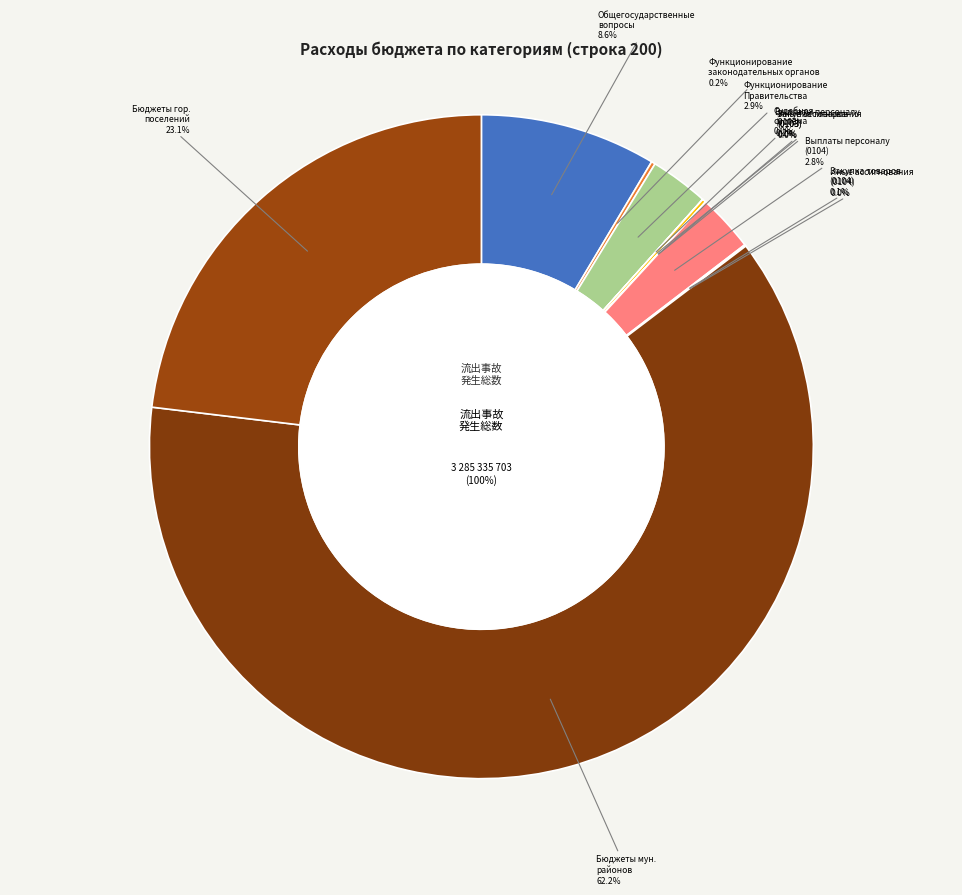

What is the smallest slice in the pie chart?

Иные бюджетные ассигнования (0103)